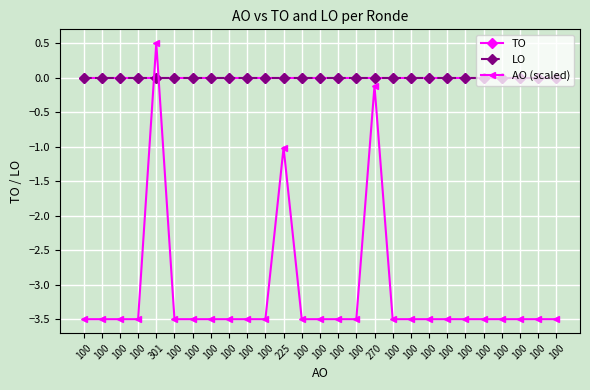

What is the label of the 8th point from the left?

100